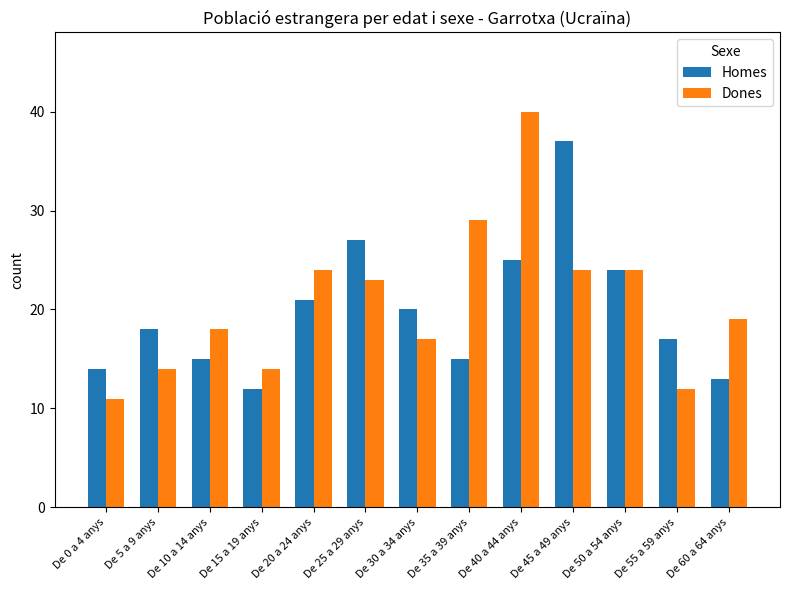

Reading left to right, what are all the values shown in this chart?

Homes: De 0 a 4 anys=14	De 5 a 9 anys=18	De 10 a 14 anys=15	De 15 a 19 anys=12	De 20 a 24 anys=21	De 25 a 29 anys=27	De 30 a 34 anys=20	De 35 a 39 anys=15	De 40 a 44 anys=25	De 45 a 49 anys=37	De 50 a 54 anys=24	De 55 a 59 anys=17	De 60 a 64 anys=13
Dones: De 0 a 4 anys=11	De 5 a 9 anys=14	De 10 a 14 anys=18	De 15 a 19 anys=14	De 20 a 24 anys=24	De 25 a 29 anys=23	De 30 a 34 anys=17	De 35 a 39 anys=29	De 40 a 44 anys=40	De 45 a 49 anys=24	De 50 a 54 anys=24	De 55 a 59 anys=12	De 60 a 64 anys=19